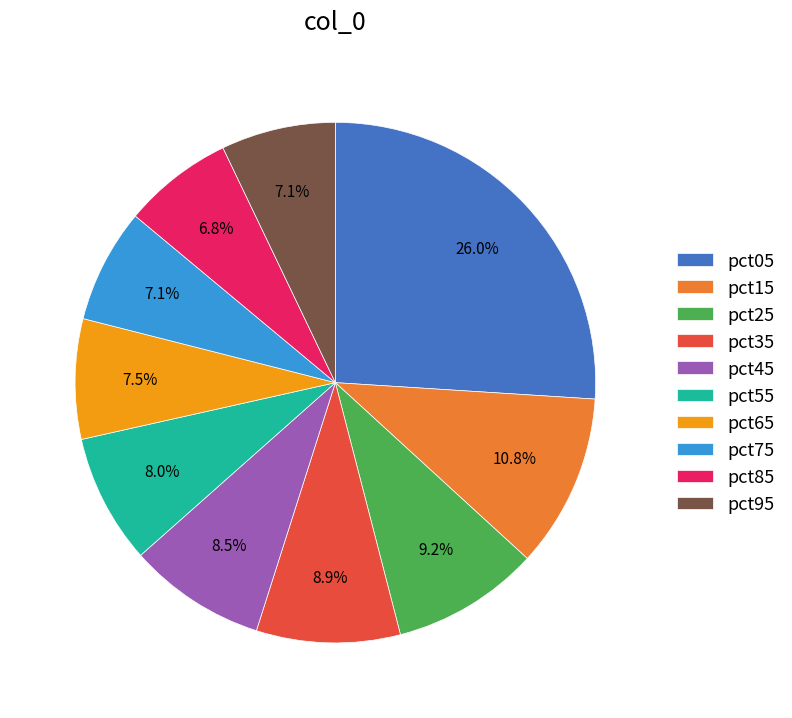

What is the ratio of the value at pct85 to the value at pct65?

0.9